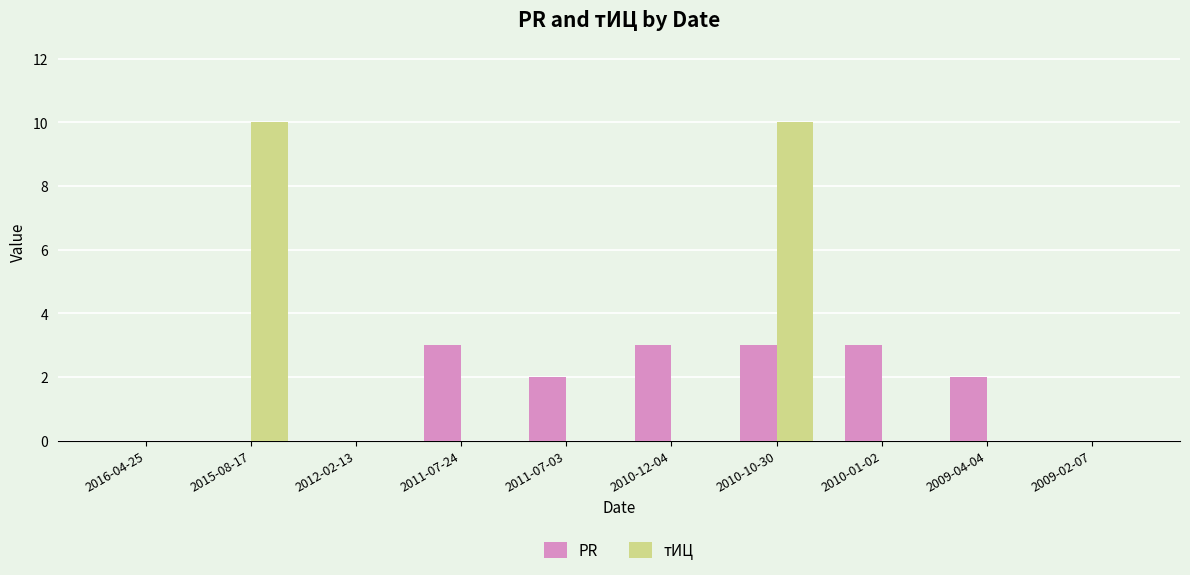

The value of PR at 2012-02-13 is 0. True or false?

True